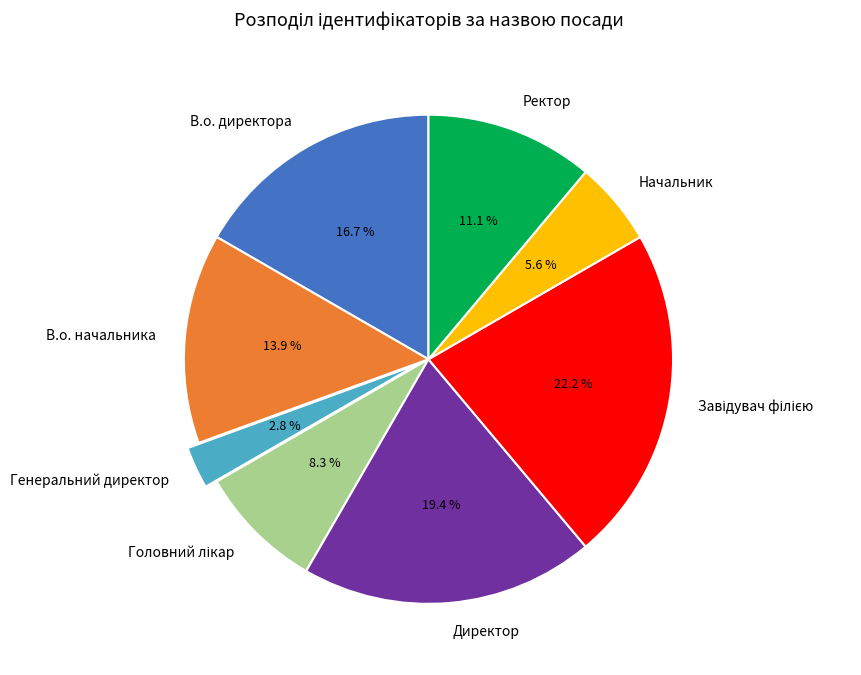

What portion of the pie excludes Директор?

80.6%